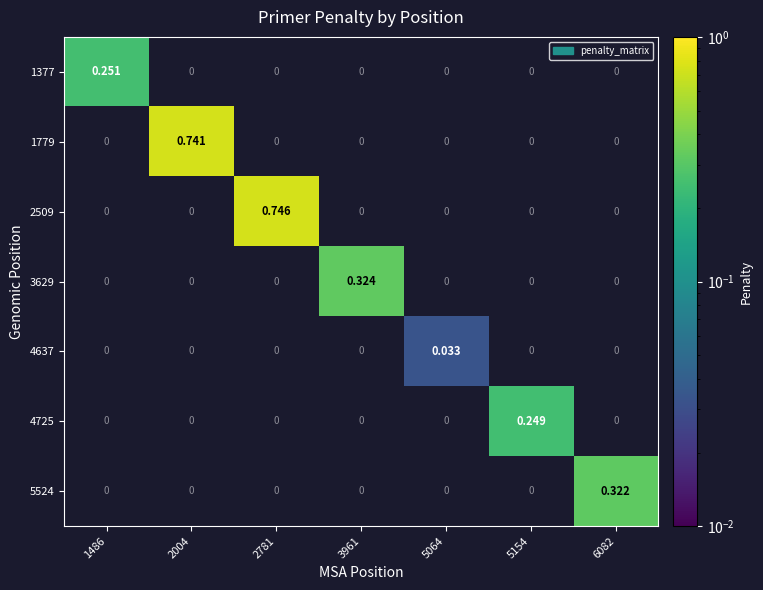

Is the value of 4725 at 5154 greater than the value of 3629 at 5064?

Yes